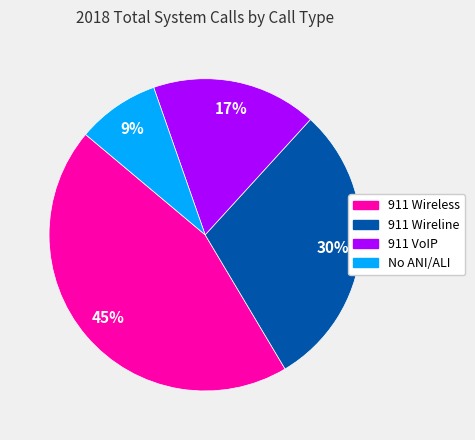

What percentage is the 911 VoIP slice, to the nearest percent?

17%